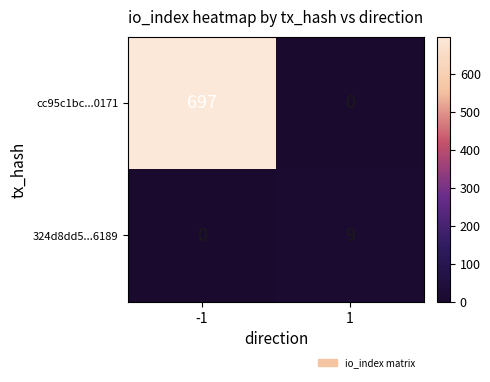

How many categories are shown in the chart?

2